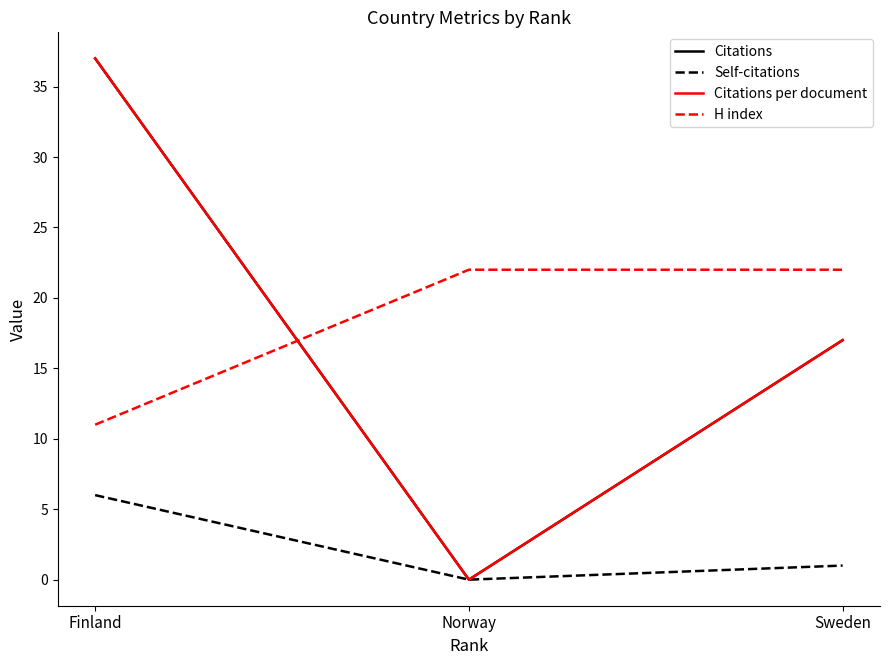

Which series has the widest spread of values?

Citations